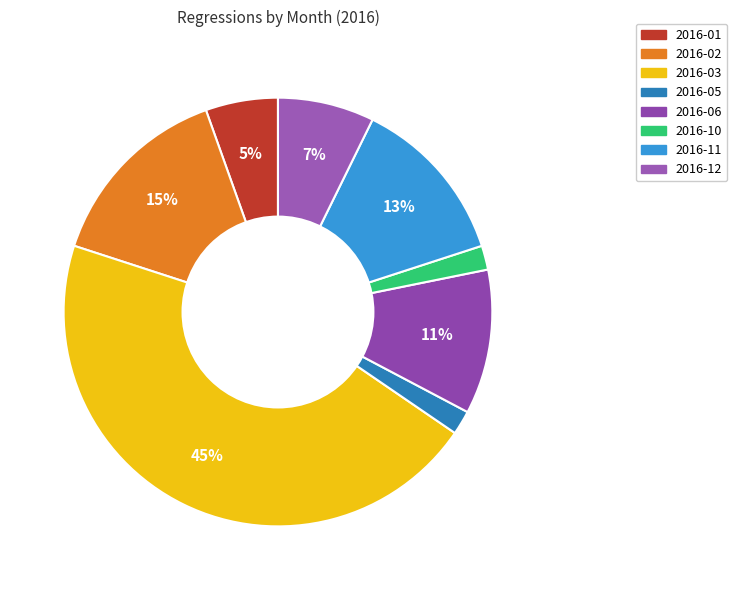

Which category has the biggest portion of the pie?

2016-03